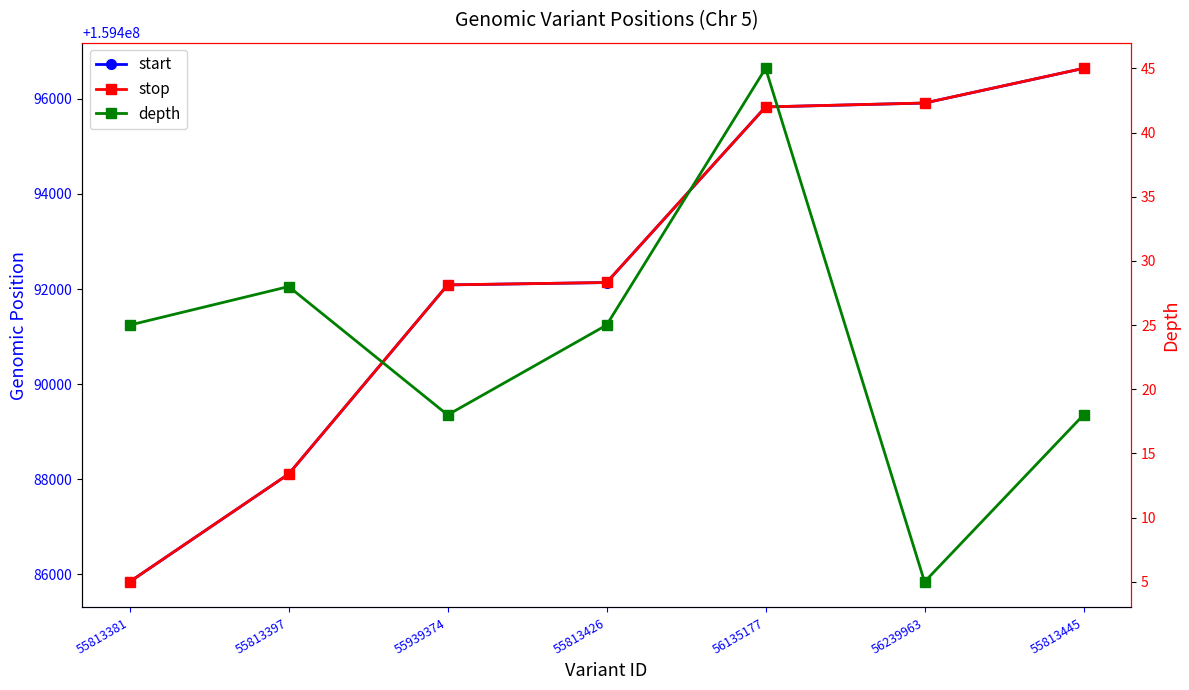

What is the label of the 3rd point from the right?

56135177